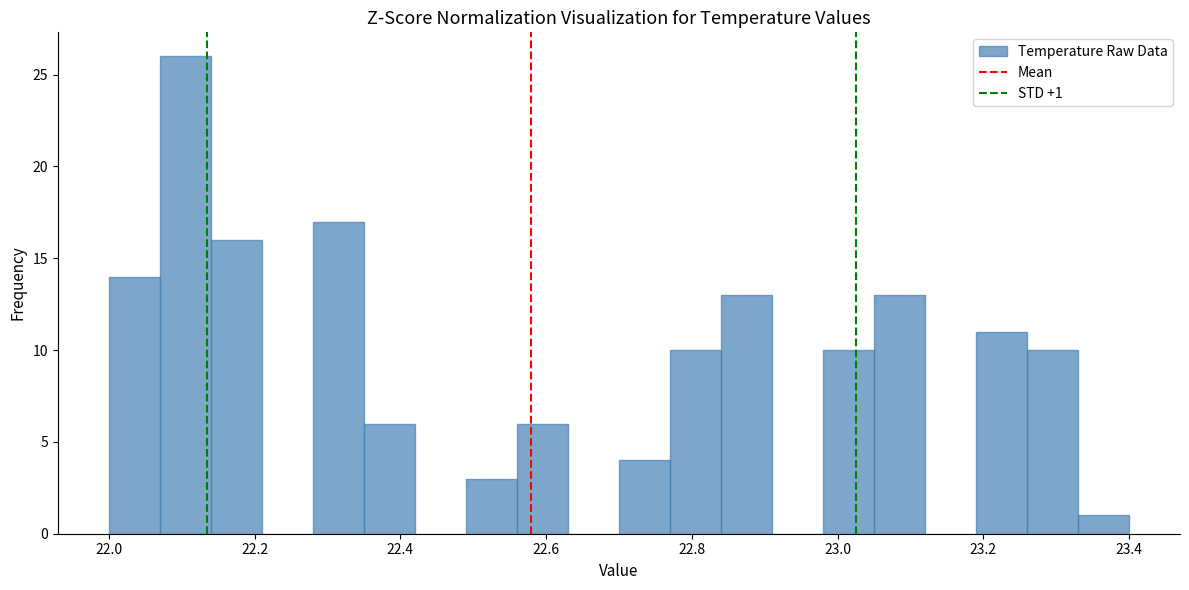

Read against the x-axis, roughly where is the centre of the tallest bar?

22.10